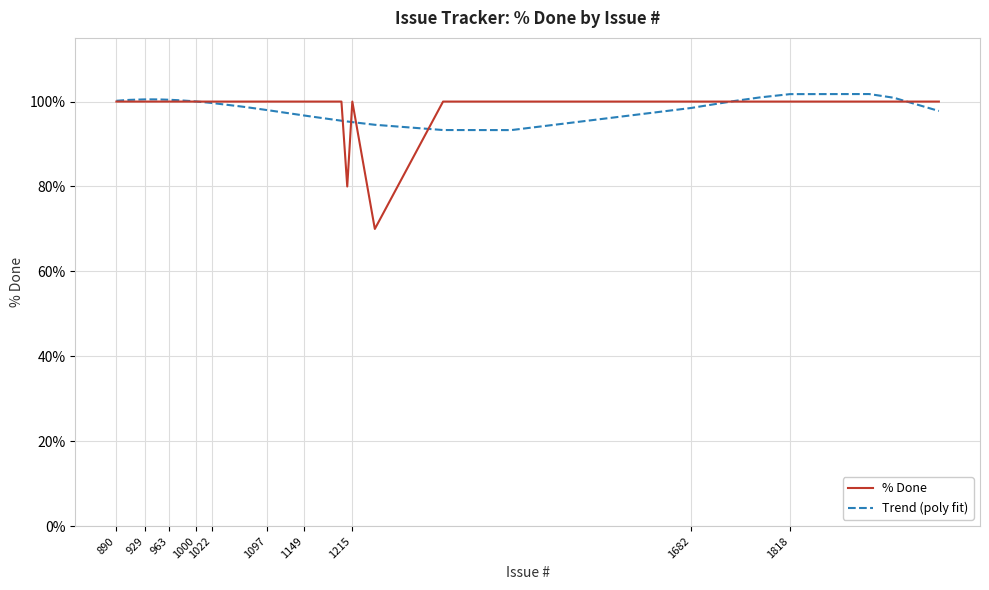

What is the lowest value of the Trend (poly fit) series?

93.3